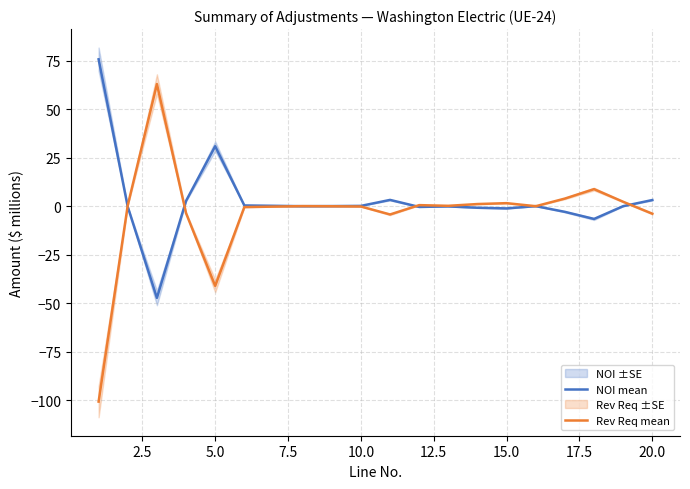

What is the maximum value for Rev Req mean?

62.9